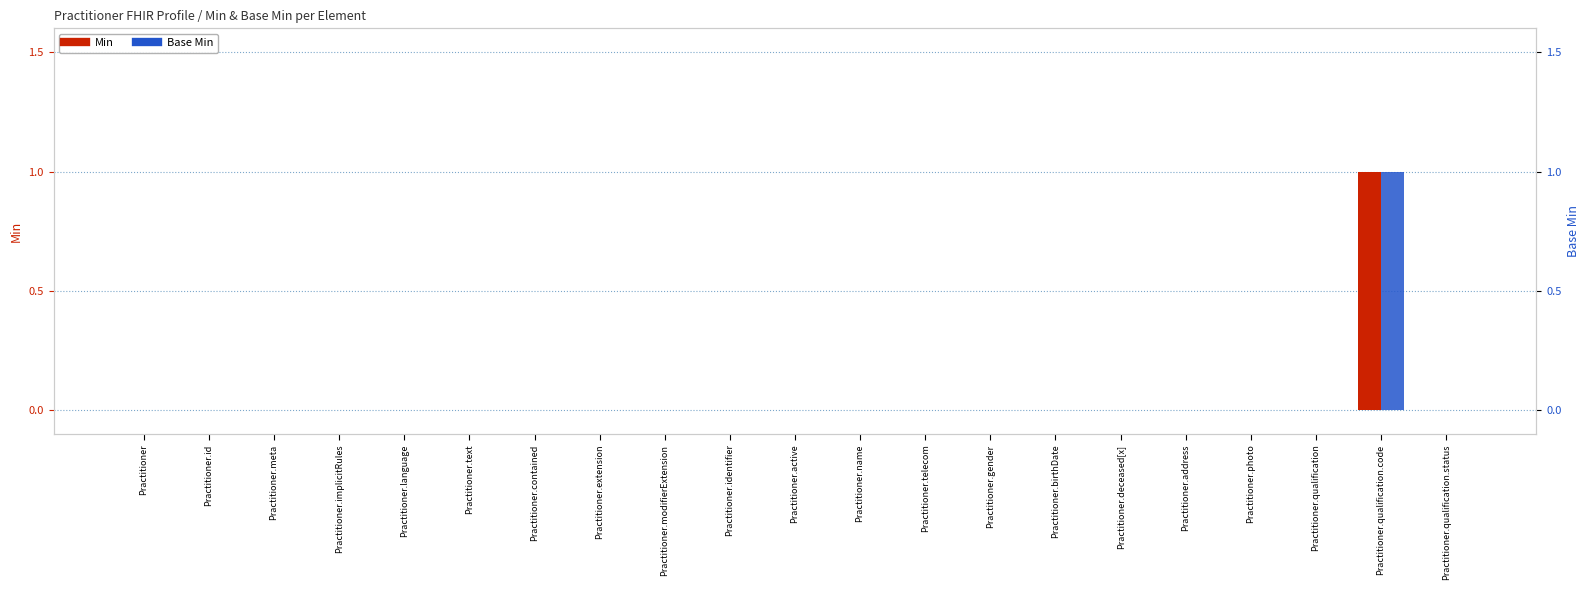

Which series changed the most between Practitioner and Practitioner.implicitRules?

Min